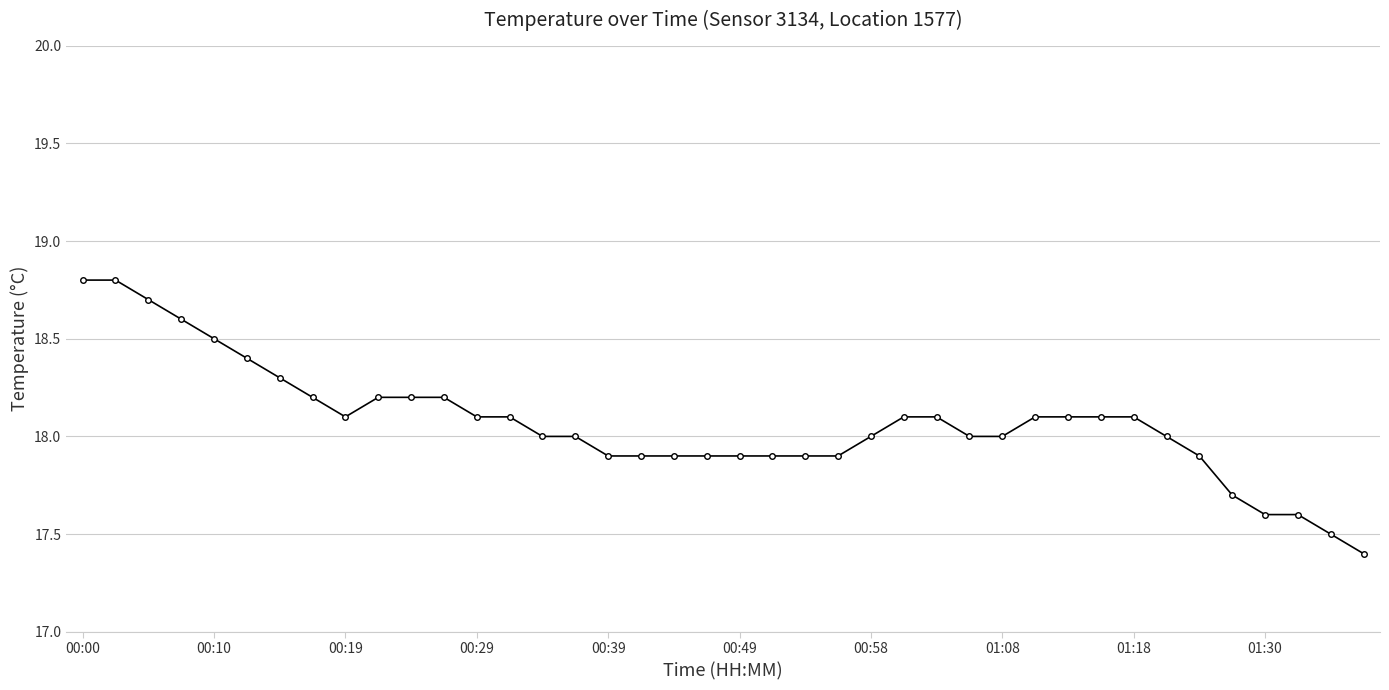

What is the value of the 31st point from the left?

18.1